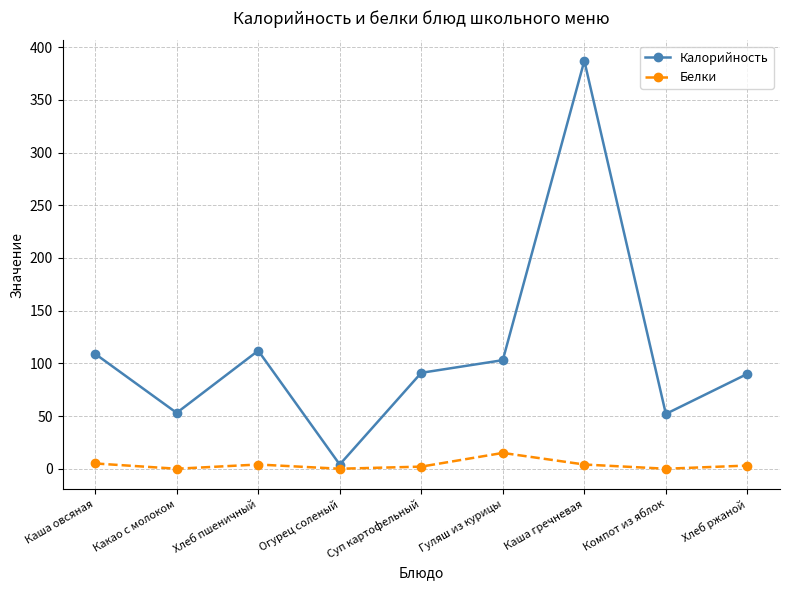

Which series has the largest range (max minus min)?

Калорийность